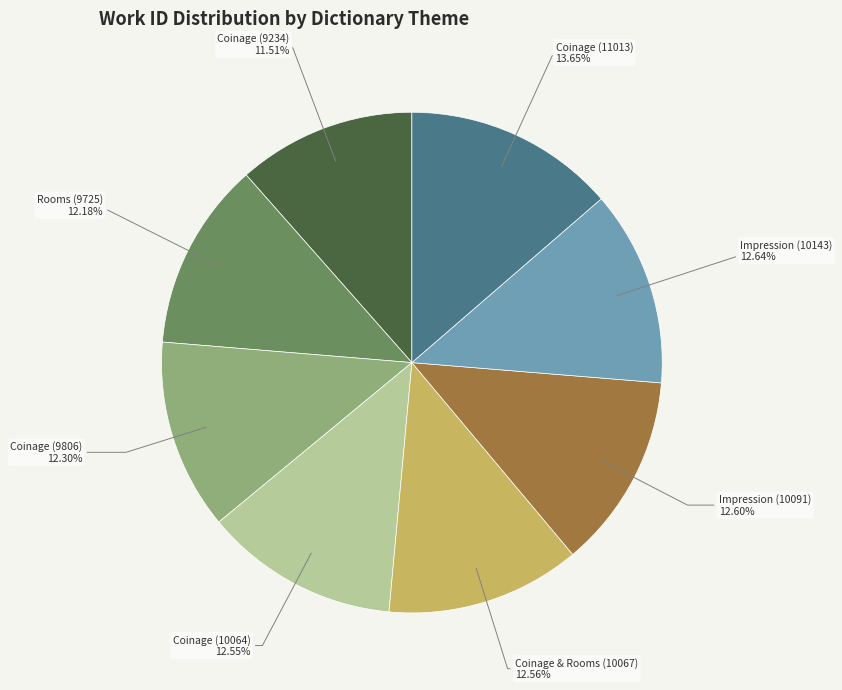

Which has a higher value, Coinage (11013) or Coinage (9234)?

Coinage (11013)